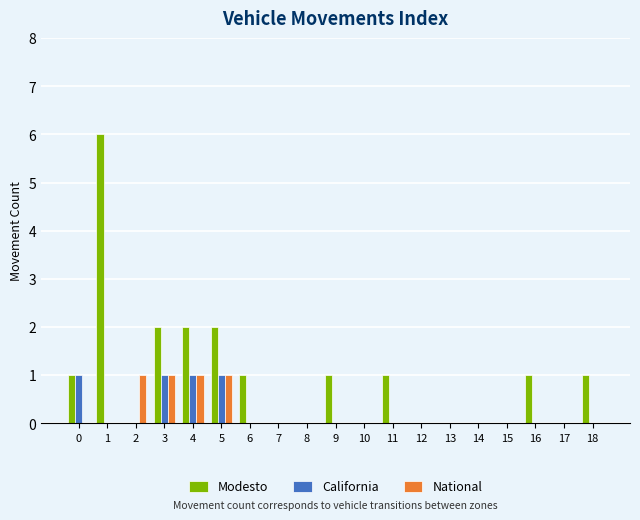

True or false: Modesto has a value of 3 at 4.

False